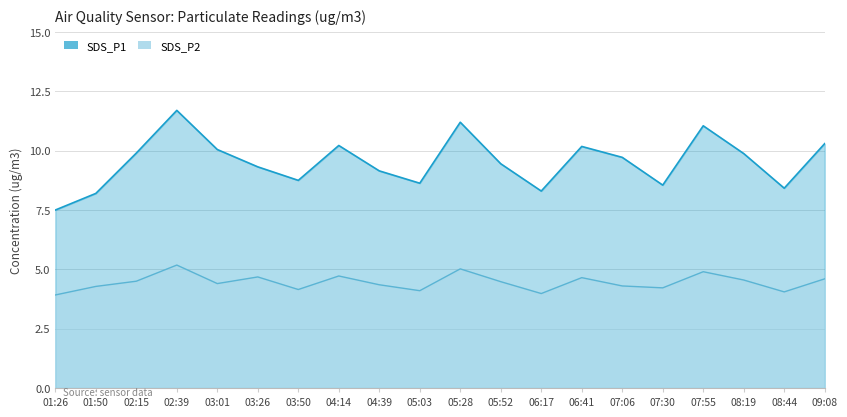

What is the difference between the second highest and second lowest values in the SDS_P2 series?

1.0